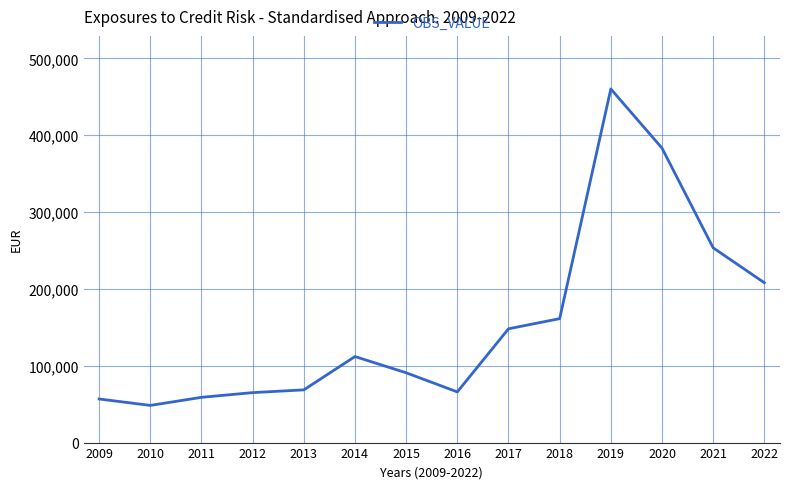

Read the value at 2016, to the nearest 50.

65950